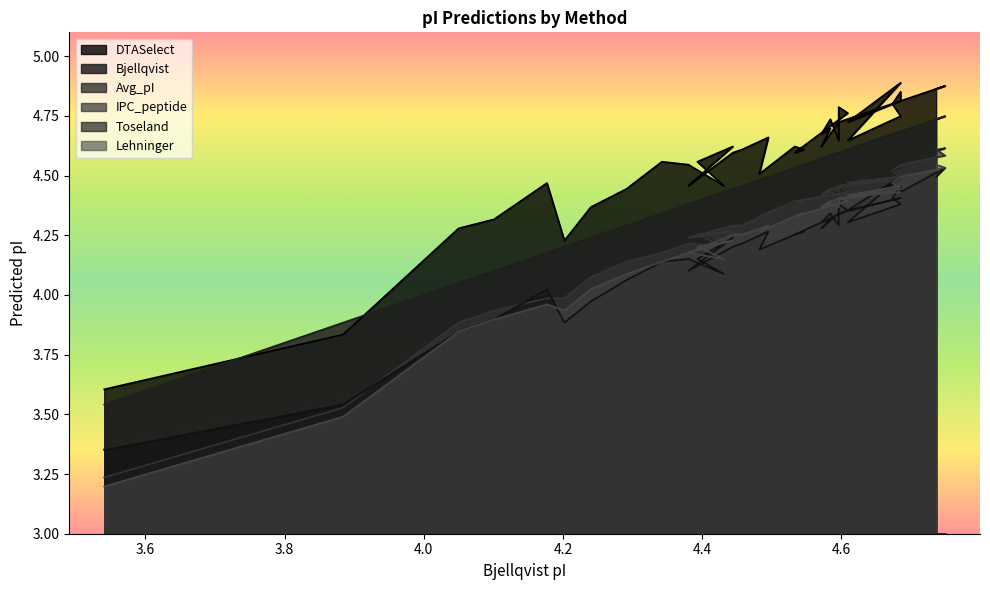

What value does the Toseland series have at 4.673?

4.4